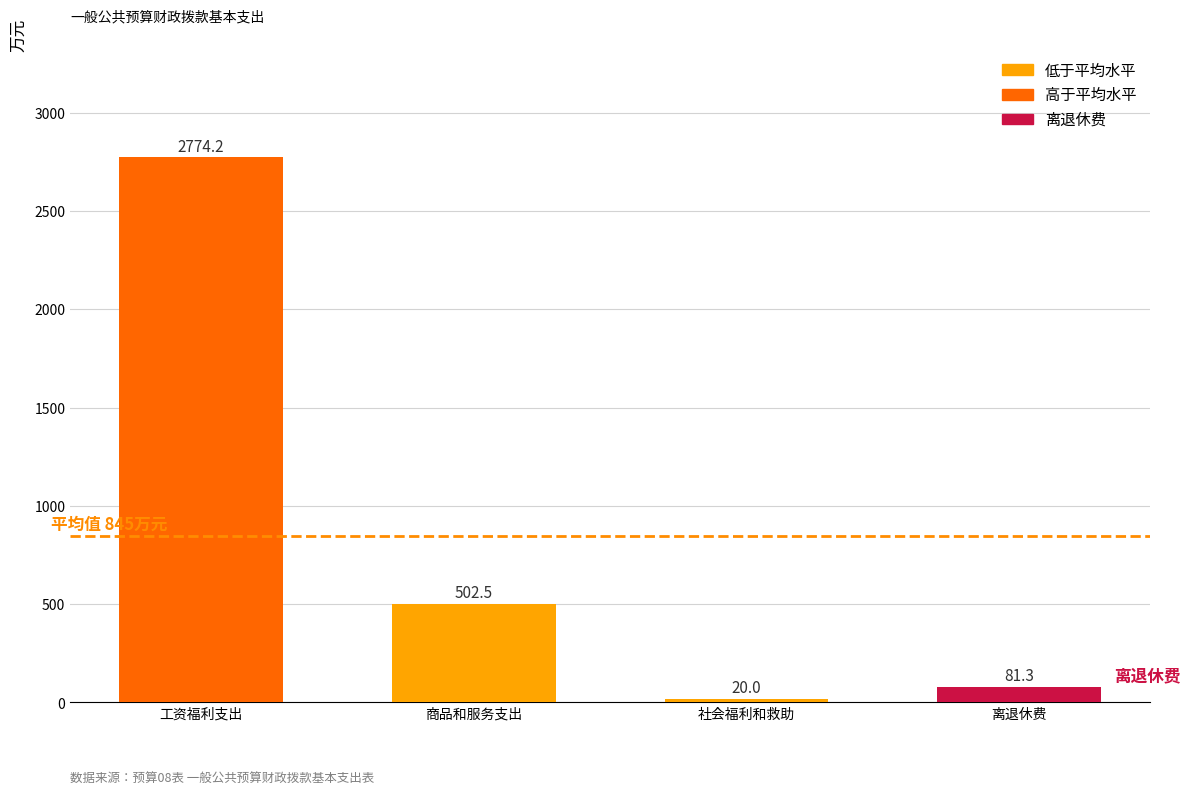

What is the change in value from 商品和服务支出 to 离退休费?

-421.2